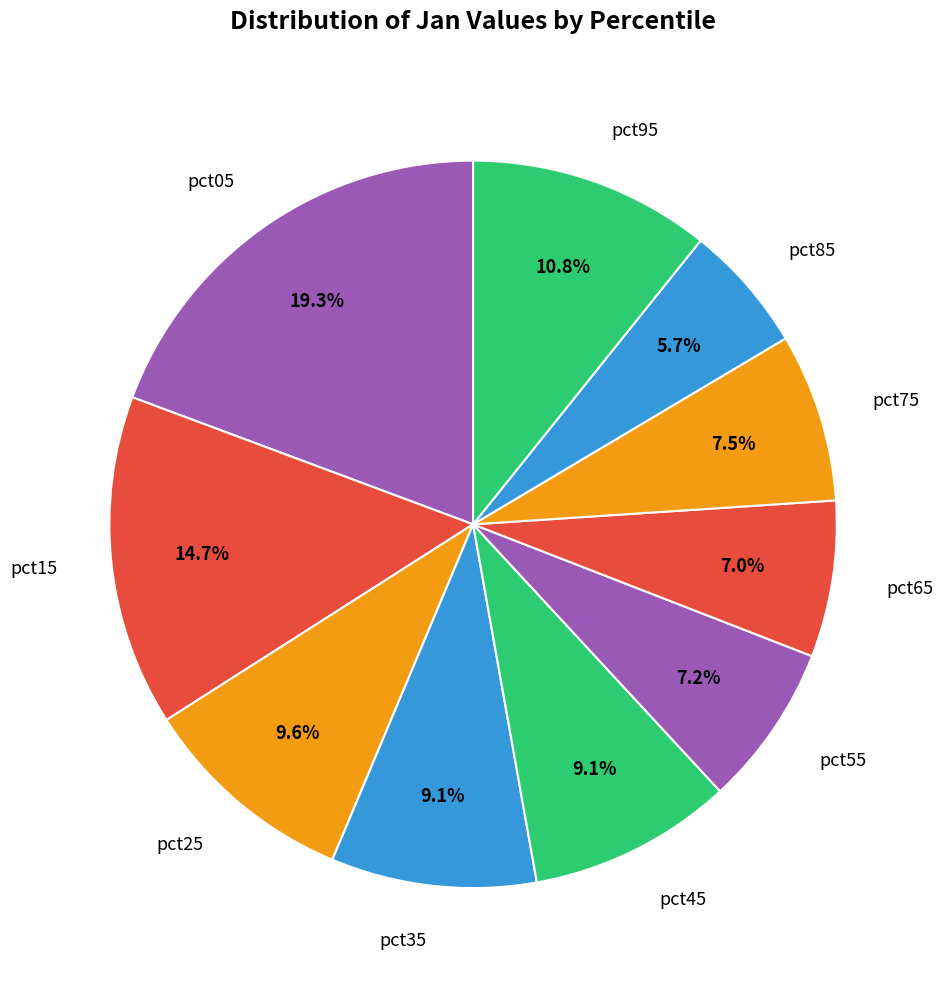

Count the number of slices in the pie.

10